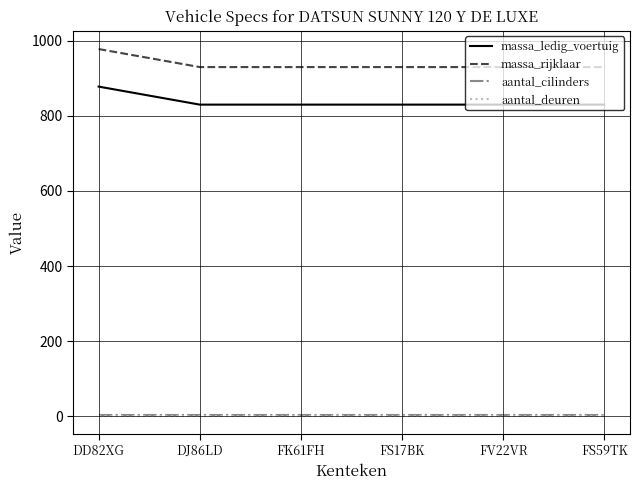

Which category has the highest value across all series?

DD82XG